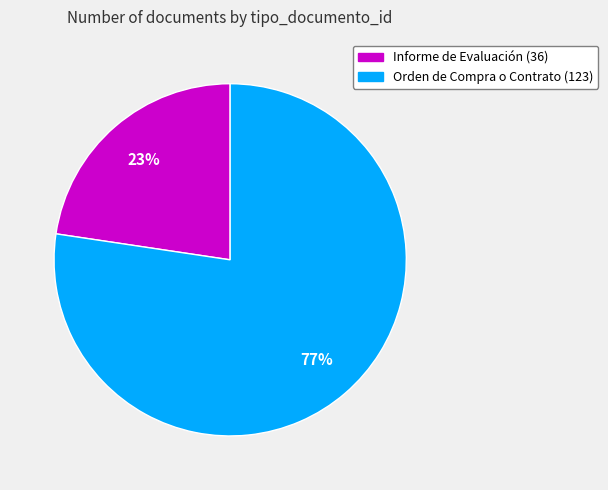

Do Orden de Compra o Contrato (123) and Informe de Evaluación (36) together represent more than half of the pie?

Yes